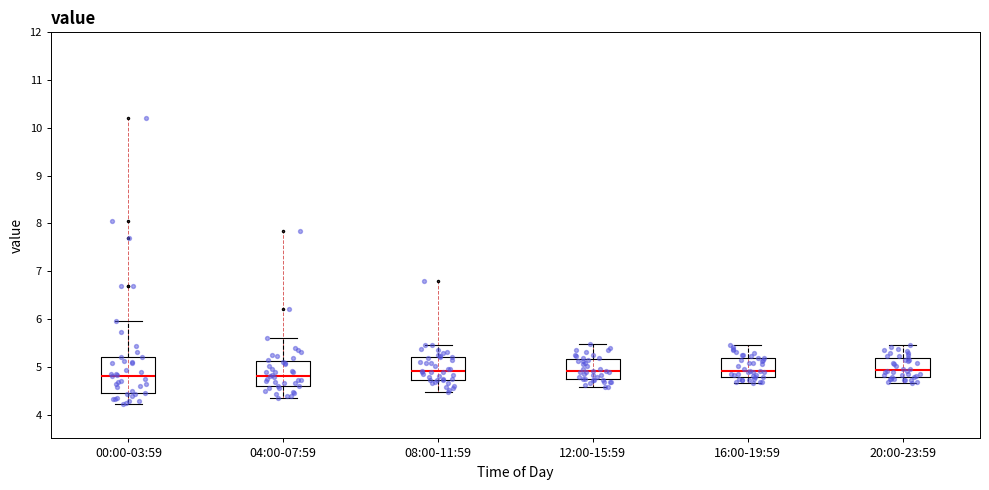

Reading left to right, transcribe this box plot: for each box, give where its median line is, the range the box spans, and where its two whiskers end, as read against the y-axis. The values are not printed on the chart, so give them approximately, as read against the axis.

00:00-03:59: median 4.8, box 4.4 to 5.2, whiskers 4.2 to 6.0
04:00-07:59: median 4.8, box 4.6 to 5.1, whiskers 4.4 to 5.6
08:00-11:59: median 4.9, box 4.7 to 5.2, whiskers 4.5 to 5.5
12:00-15:59: median 4.9, box 4.7 to 5.2, whiskers 4.6 to 5.5
16:00-19:59: median 4.9, box 4.8 to 5.2, whiskers 4.7 to 5.5
20:00-23:59: median 4.9, box 4.8 to 5.2, whiskers 4.7 to 5.5